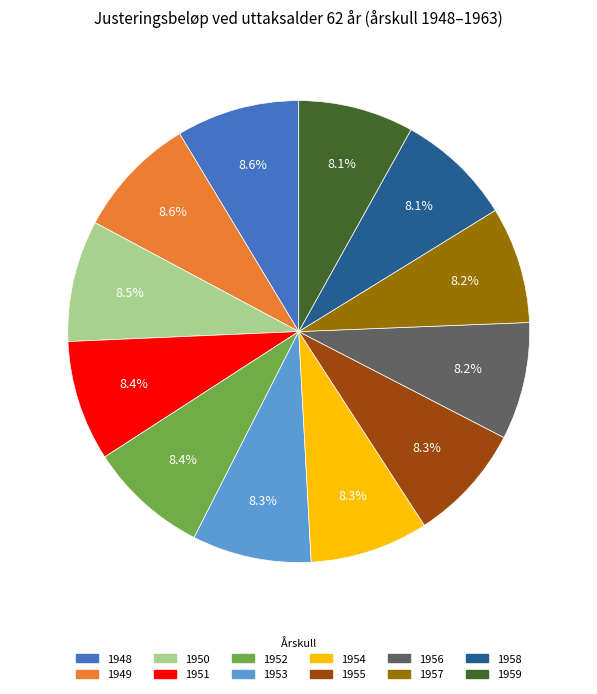

Approximately how many times larger is the value at 1959 compared to 1956?

1.0